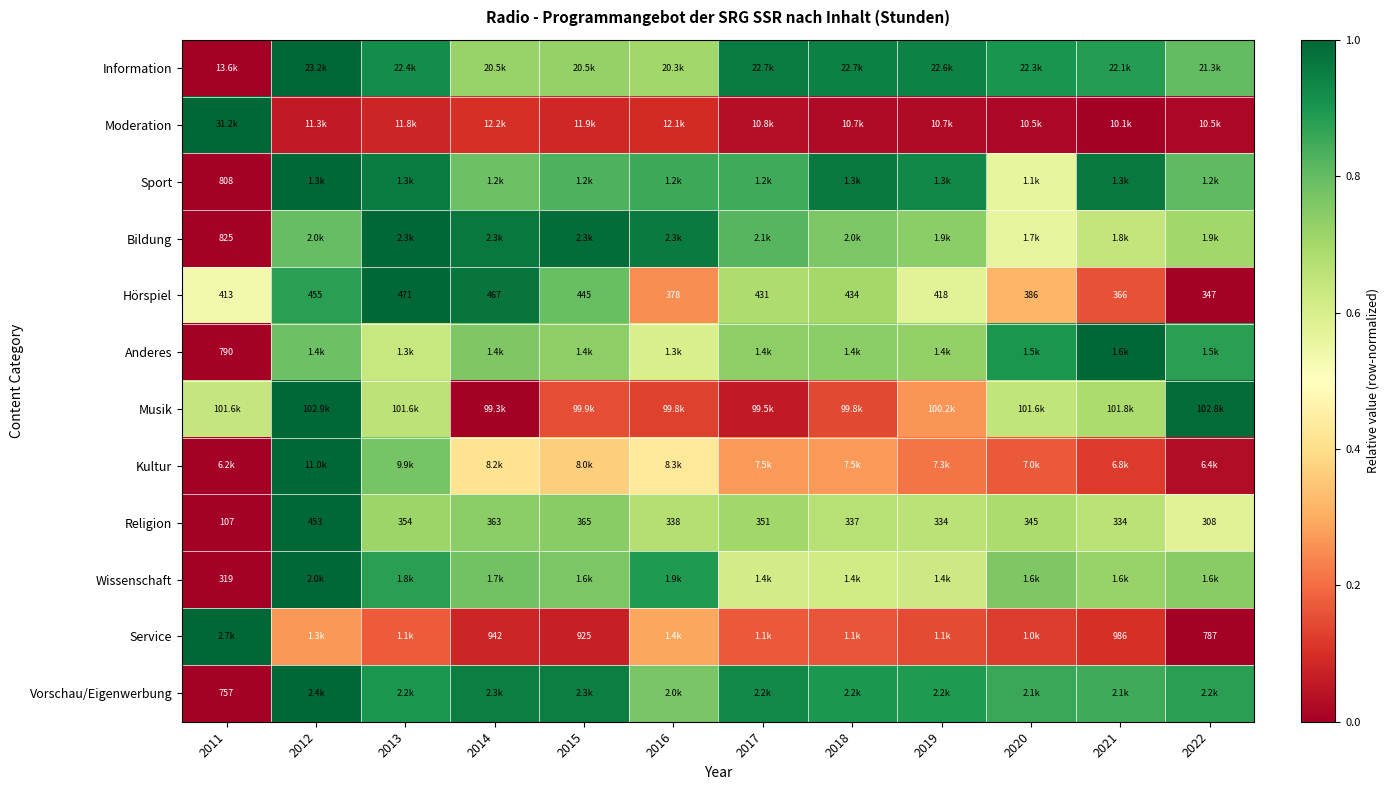

Between 2015 and 2017, which is larger?

2017